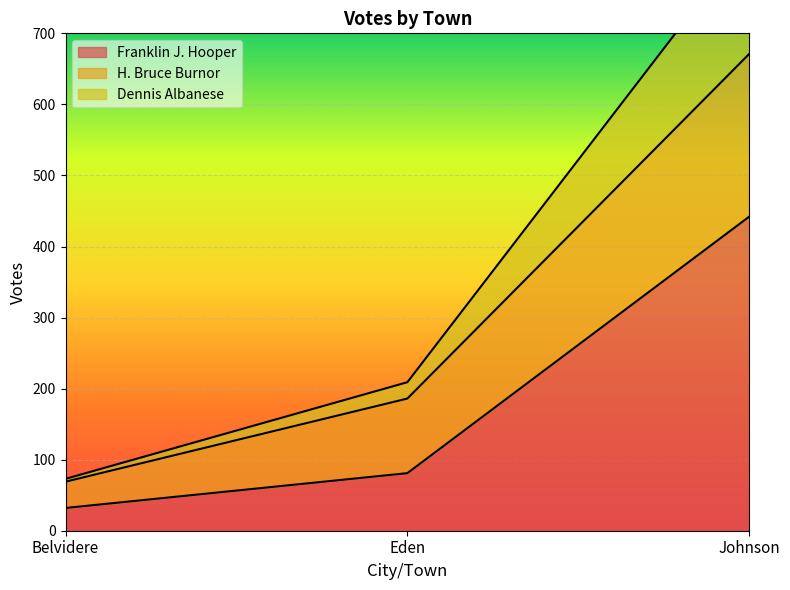

What is the greatest value displayed?

835